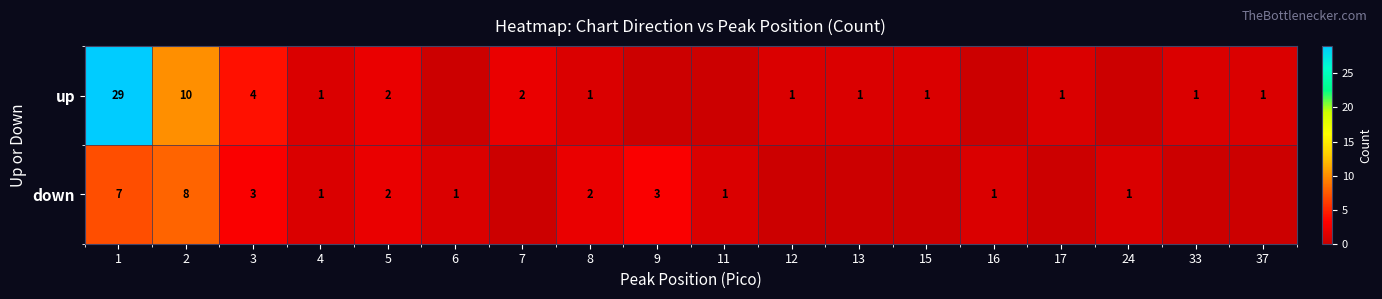

Which label corresponds to the largest value in the chart?

1